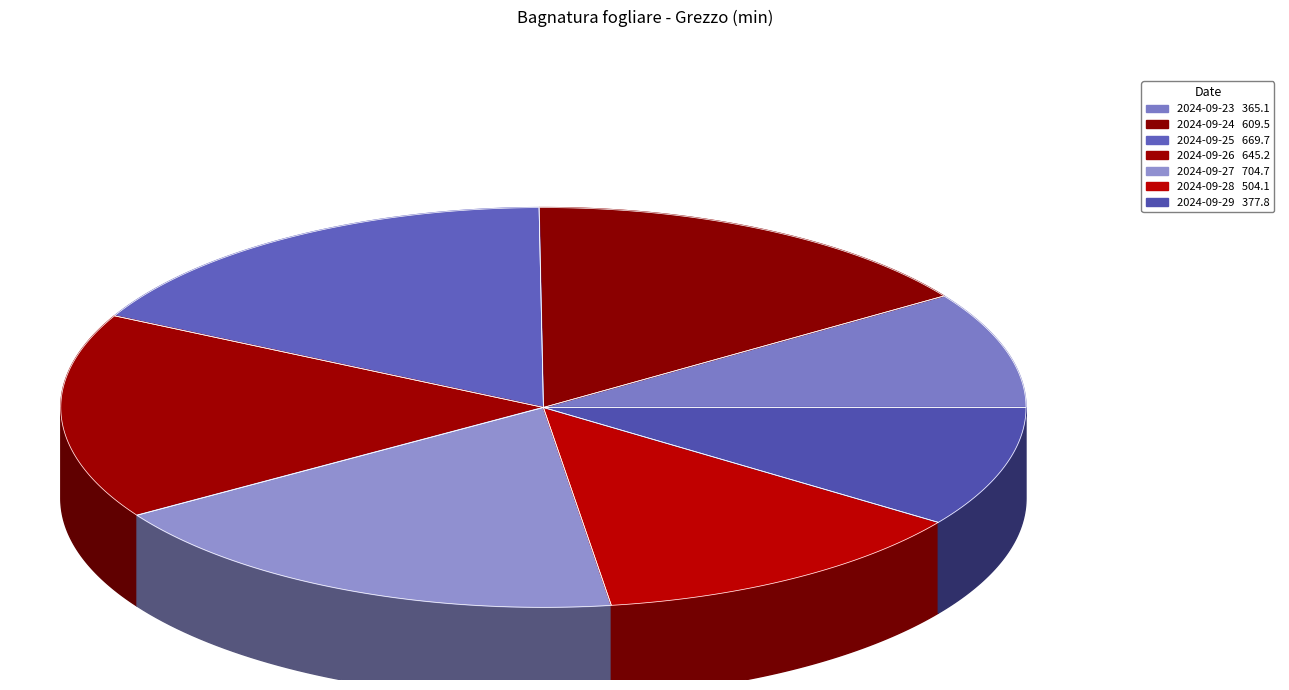

What is the smallest slice in the pie chart?

2024-09-23